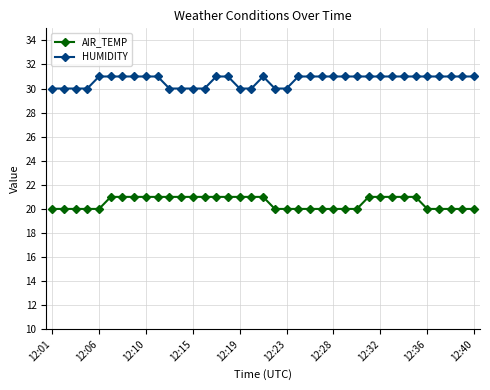

What is the value of the AIR_TEMP point at the 5th from the left?

20